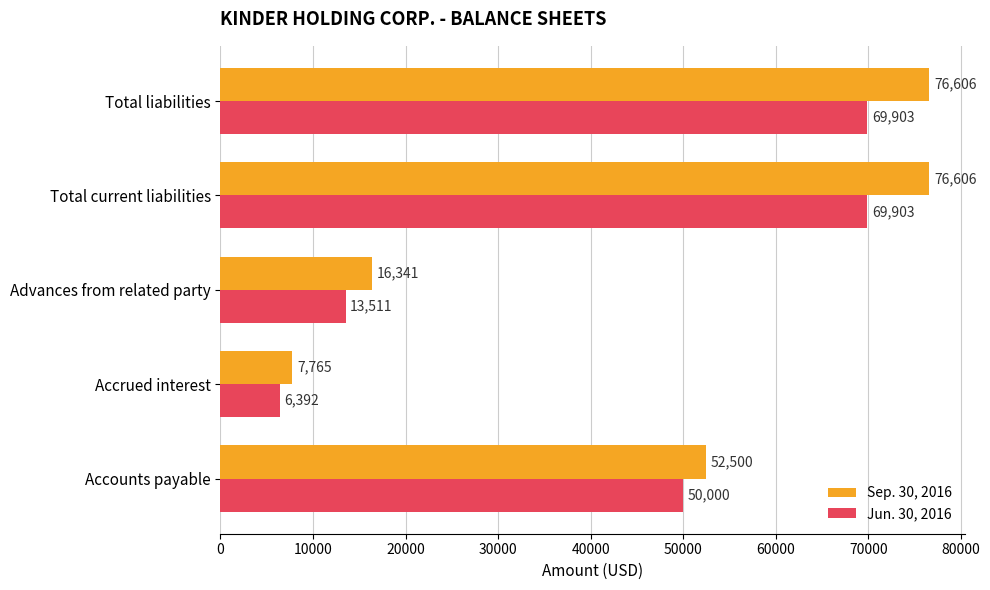

The value of Jun. 30, 2016 at Total current liabilities is 115220. True or false?

False